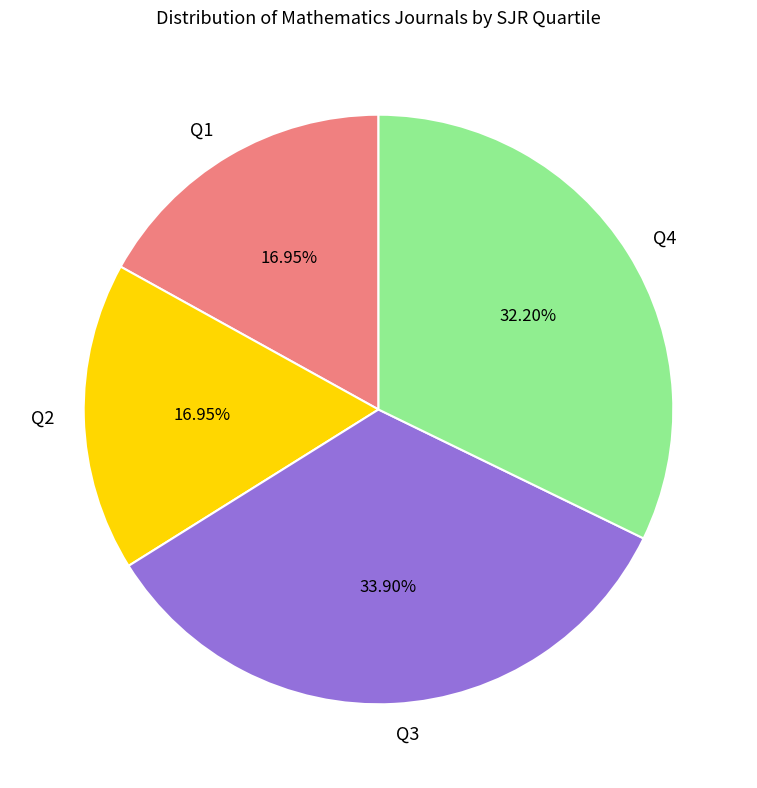

Is there a majority slice in this chart?

No